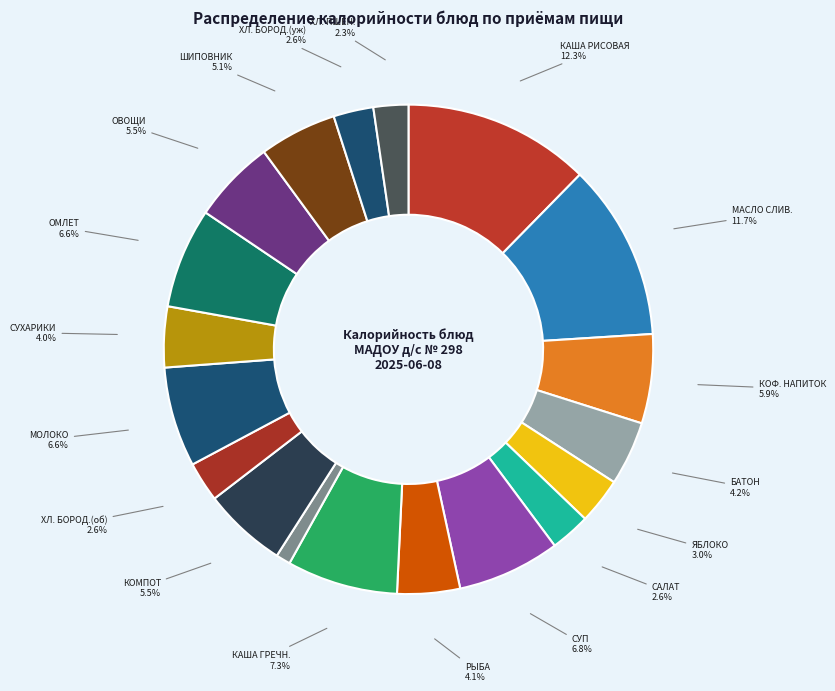

Count the number of slices in the pie.

19